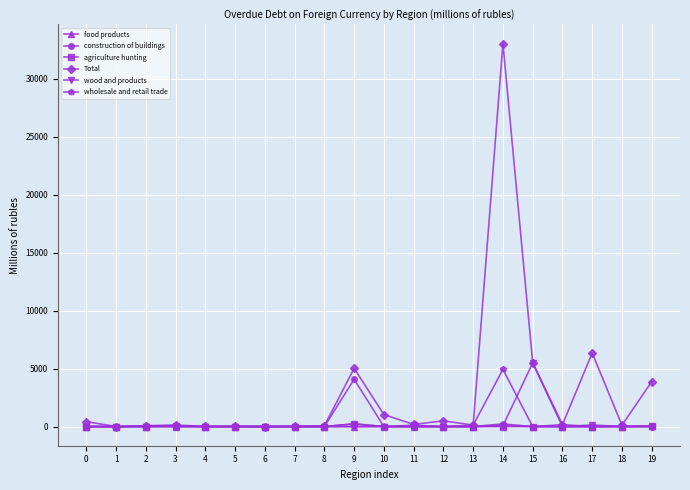

At which category is the sum across all series the highest?

14